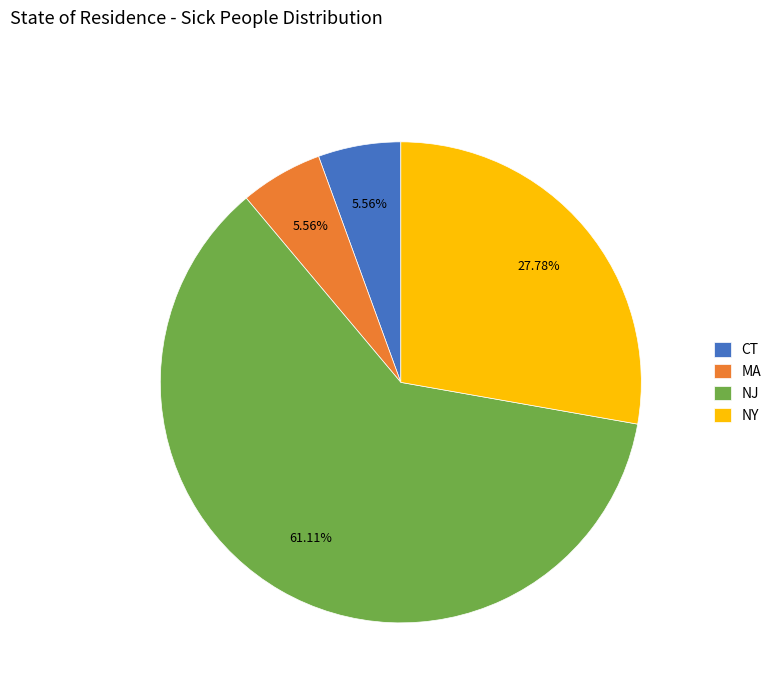

How many slices are in this pie chart?

4